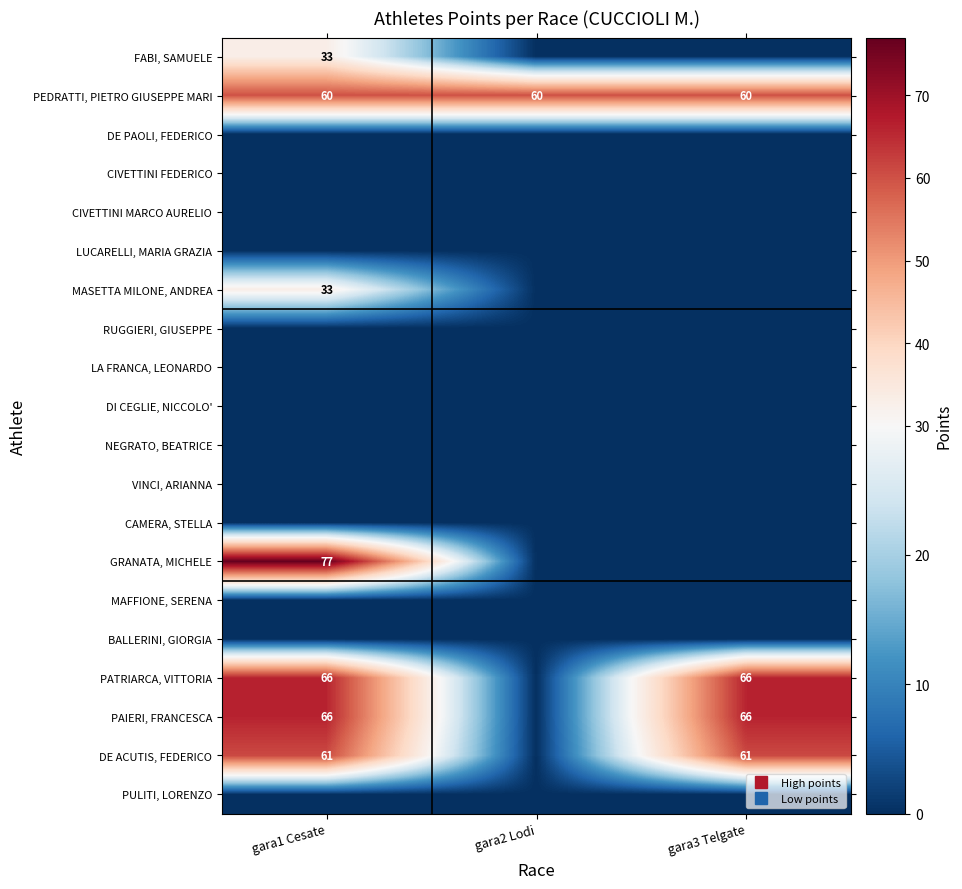

Which has a higher value, gara3 Telgate or gara1 Cesate?

gara1 Cesate